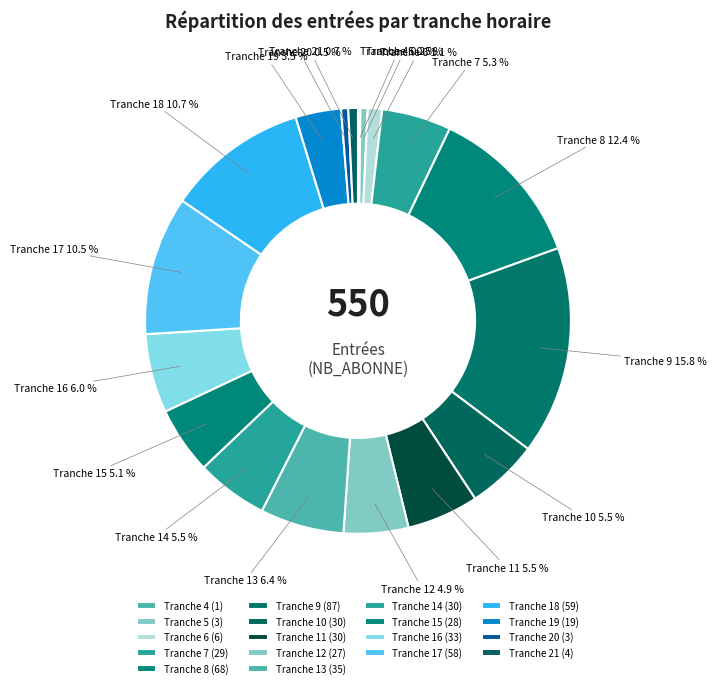

Which slice is the largest?

Tranche 9